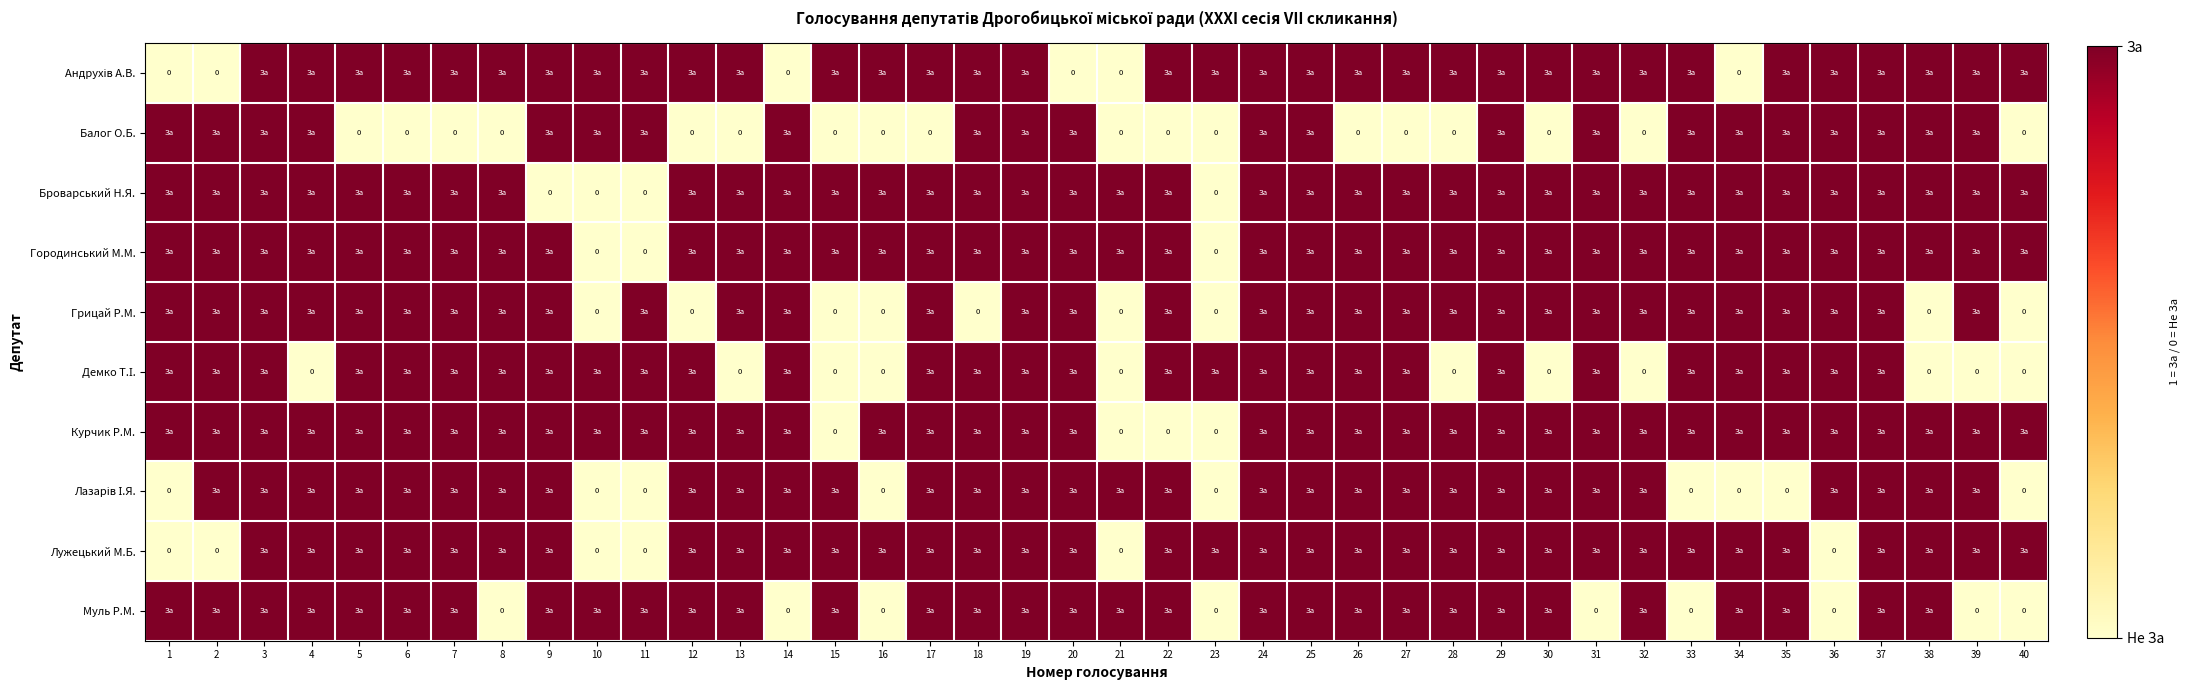

Between 28 and 31, which is larger?

28